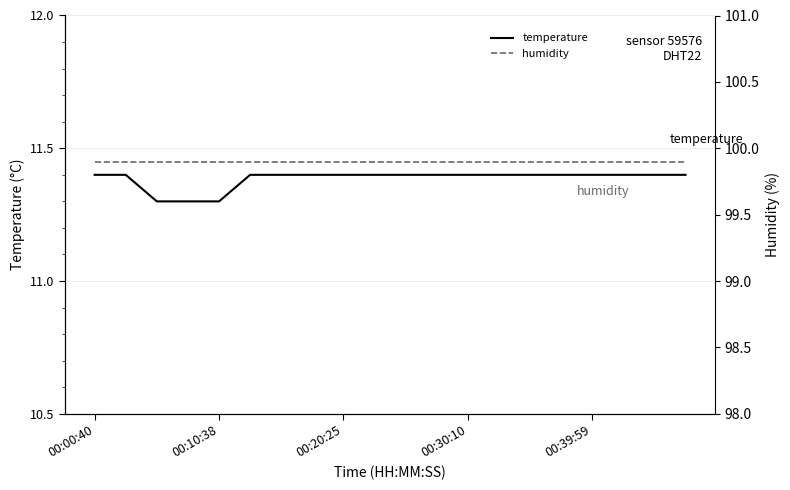

Is it true that temperature equals 19.8 at 10?

False